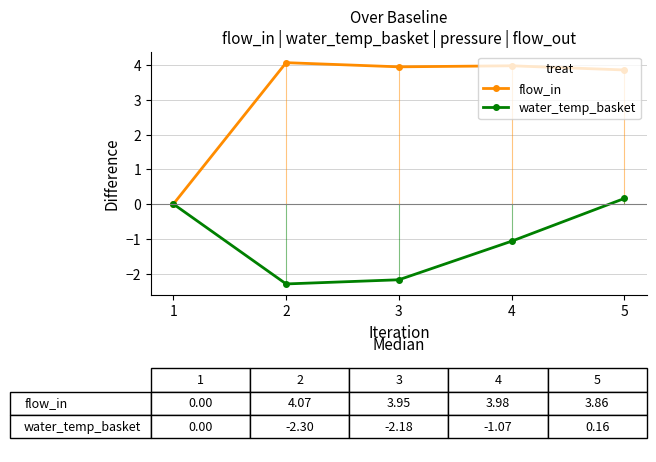

True or false: flow_in has a value of 4.1 at 2.

True